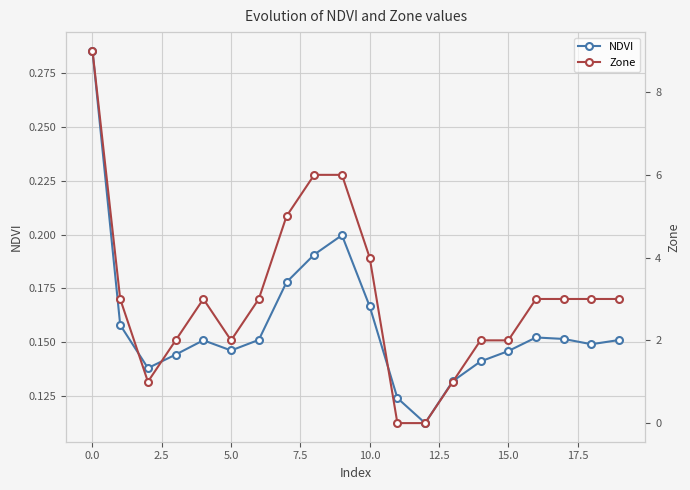

Rank the series by their maximum value, from highest to lowest.

Zone, NDVI